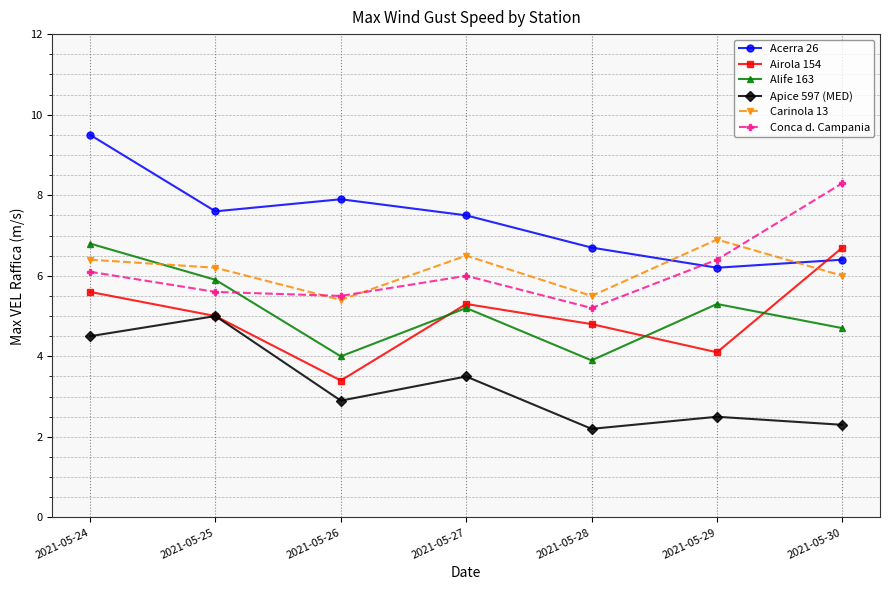

What is the spread (max minus min) of values at 2021-05-27?

4.0